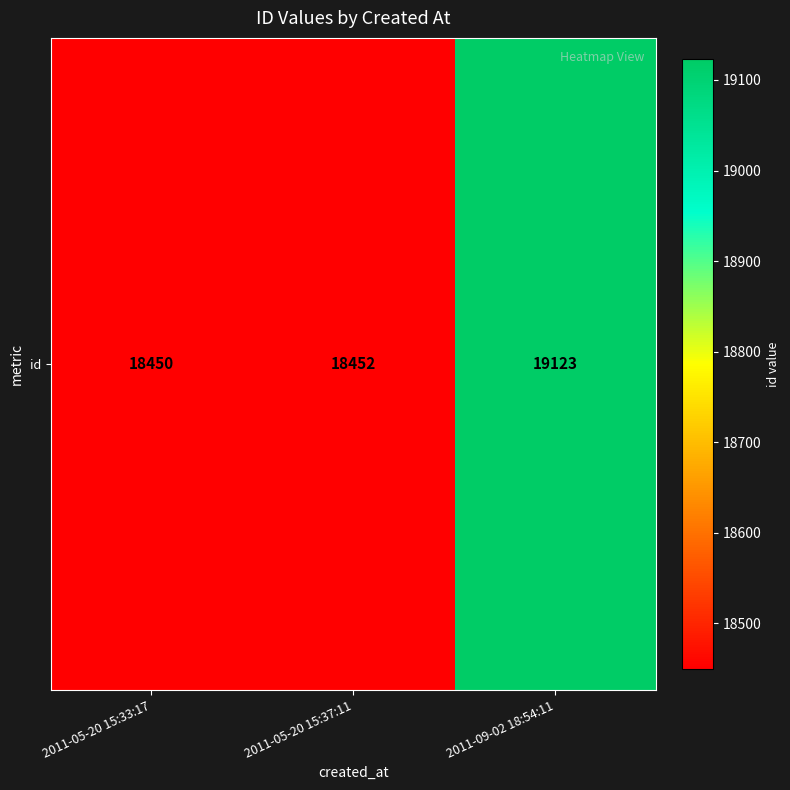

What is the approximate value at 2011-05-20 15:33:17?

18450